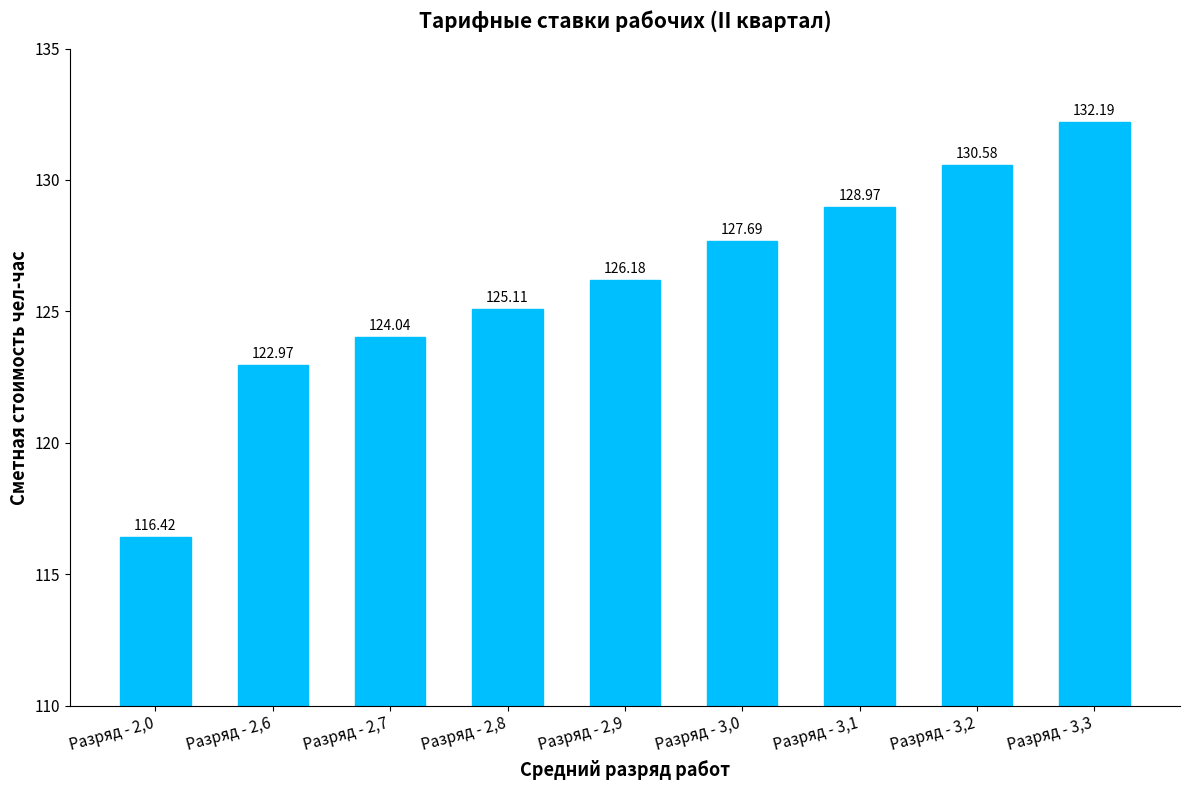

List the labels in order of value, smallest first.

Разряд - 2,0, Разряд - 2,6, Разряд - 2,7, Разряд - 2,8, Разряд - 2,9, Разряд - 3,0, Разряд - 3,1, Разряд - 3,2, Разряд - 3,3